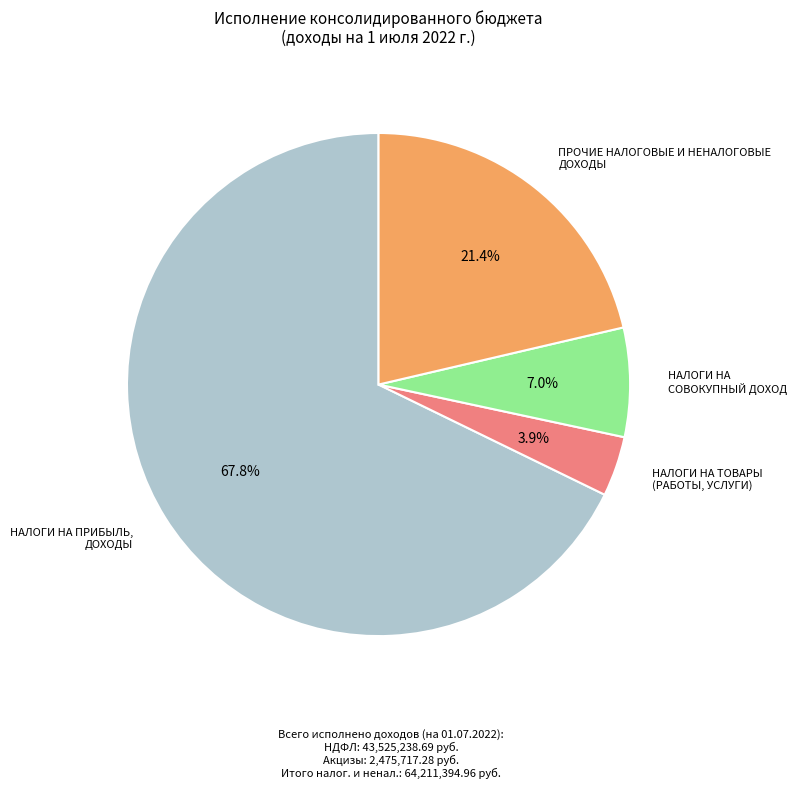

To the nearest percent, what is the difference between the largest and smallest slice percentages?

64%